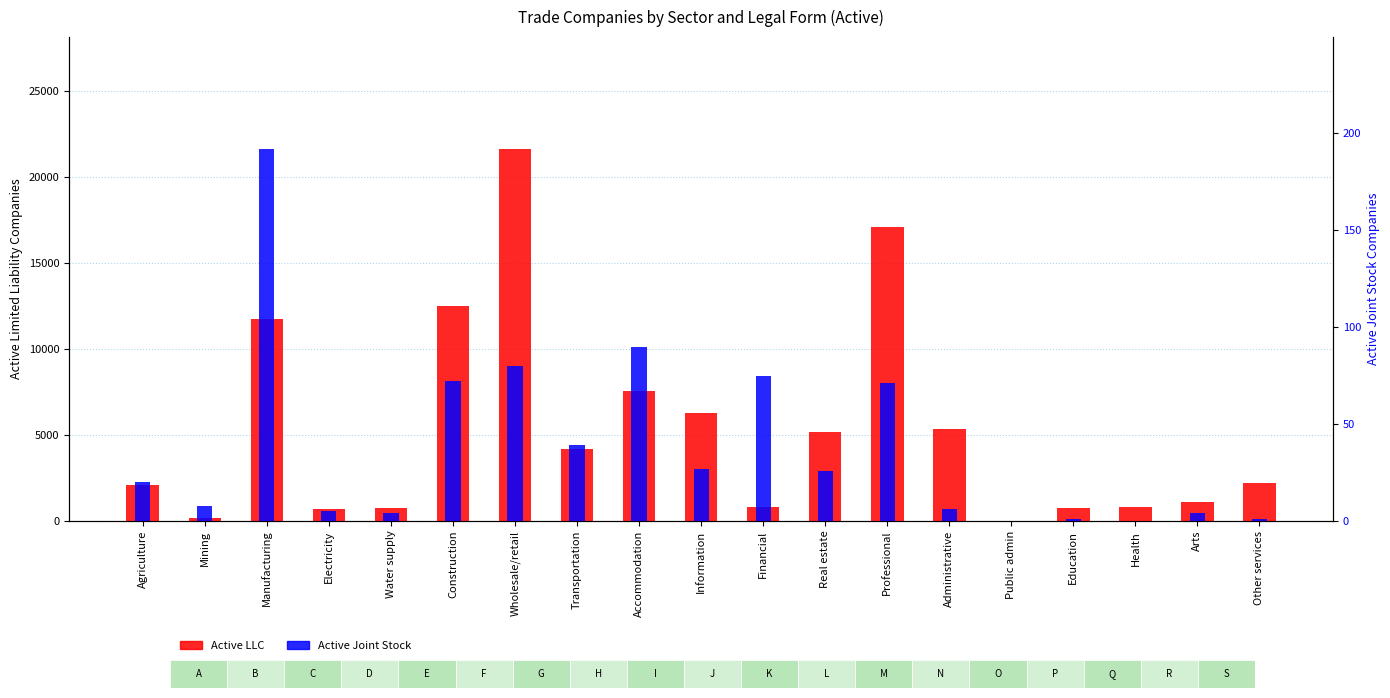

Rank the categories by Active Joint Stock Companies value from highest to lowest.

Manufacturing, Accommodation, Wholesale/retail, Financial, Construction, Professional, Transportation, Information, Real estate, Agriculture, Mining, Administrative, Electricity, Water supply, Arts, Education, Other services, Public admin, Health